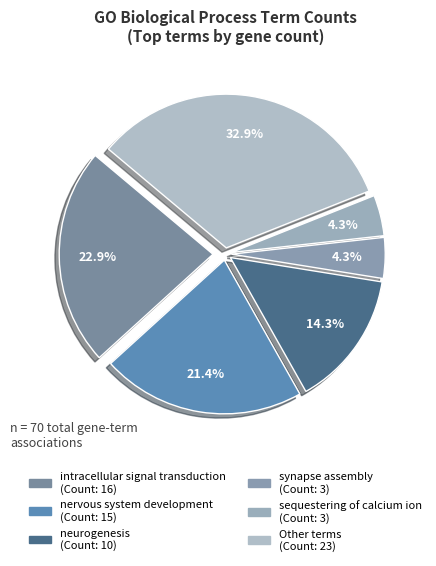

How many slices are in this pie chart?

6